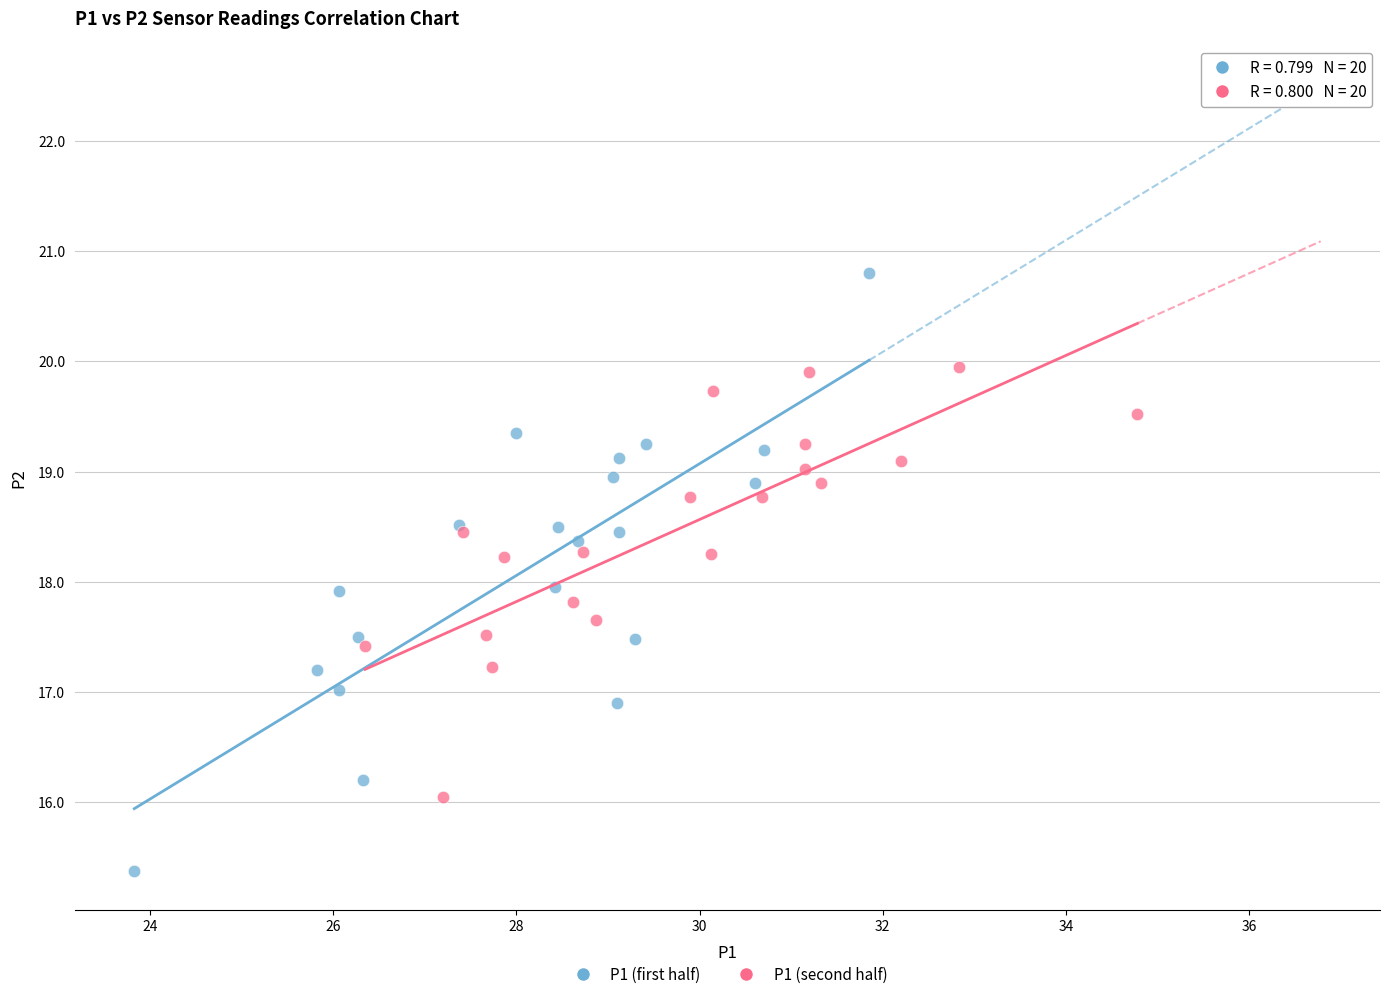

Which series reaches the minimum Y coordinate?

P1 (first half)